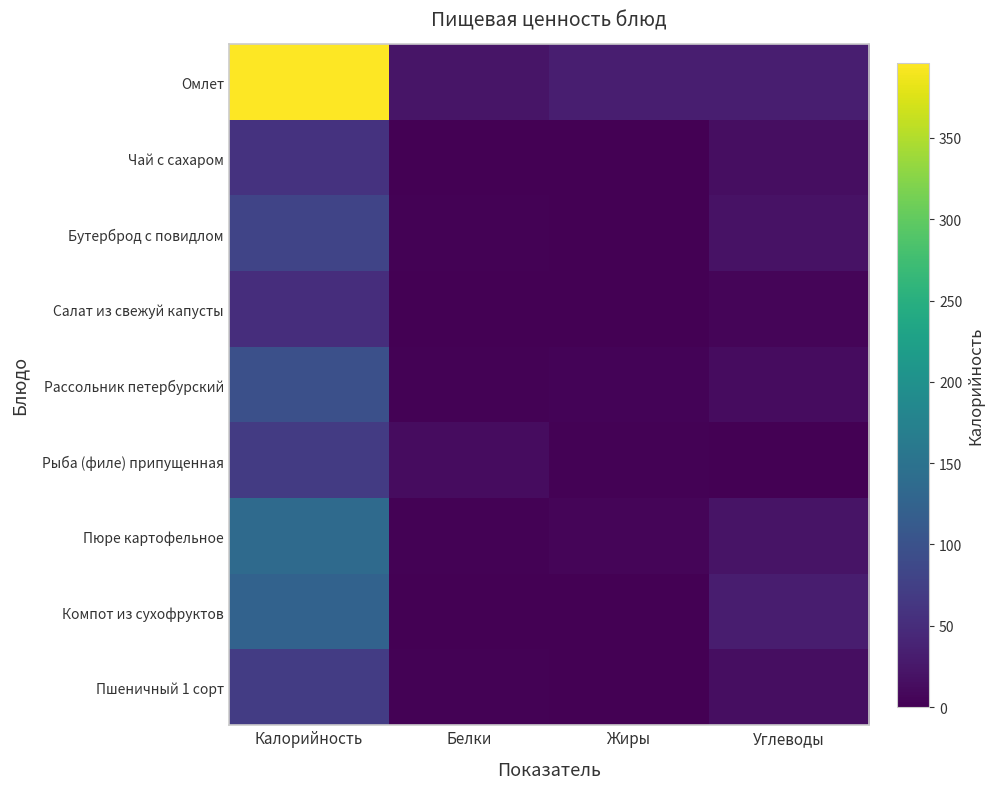

Which series has the largest total across all categories?

Омлет